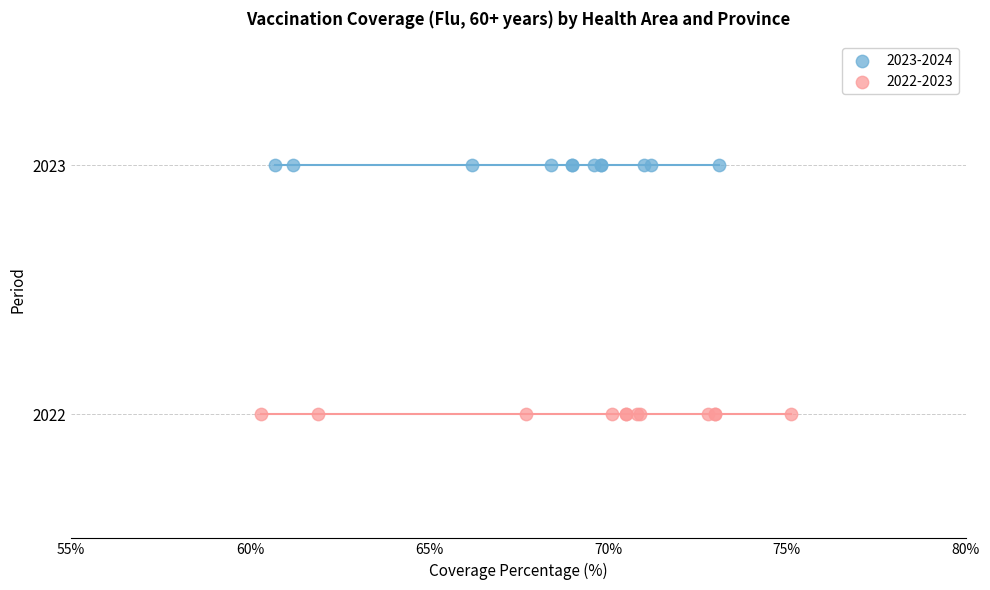

Which series reaches the minimum Y coordinate?

2022-2023